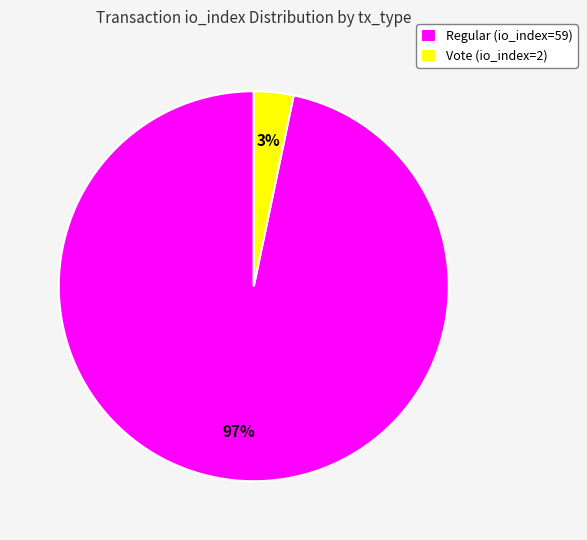

Which slice is the smallest?

Vote (io_index=2)